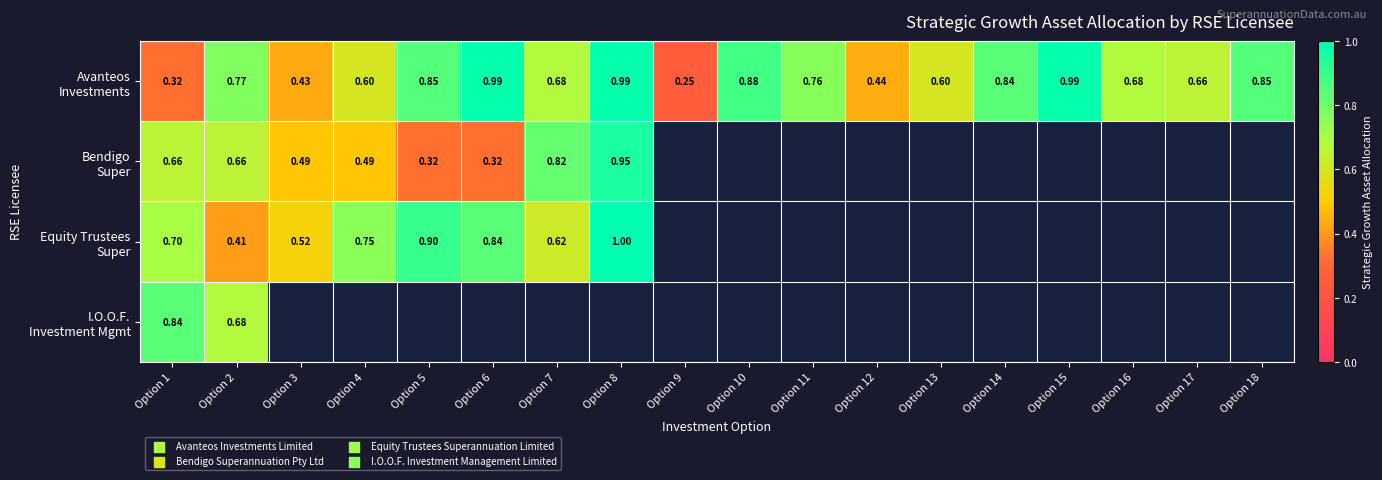

Which category has the highest value across all series?

Option 8